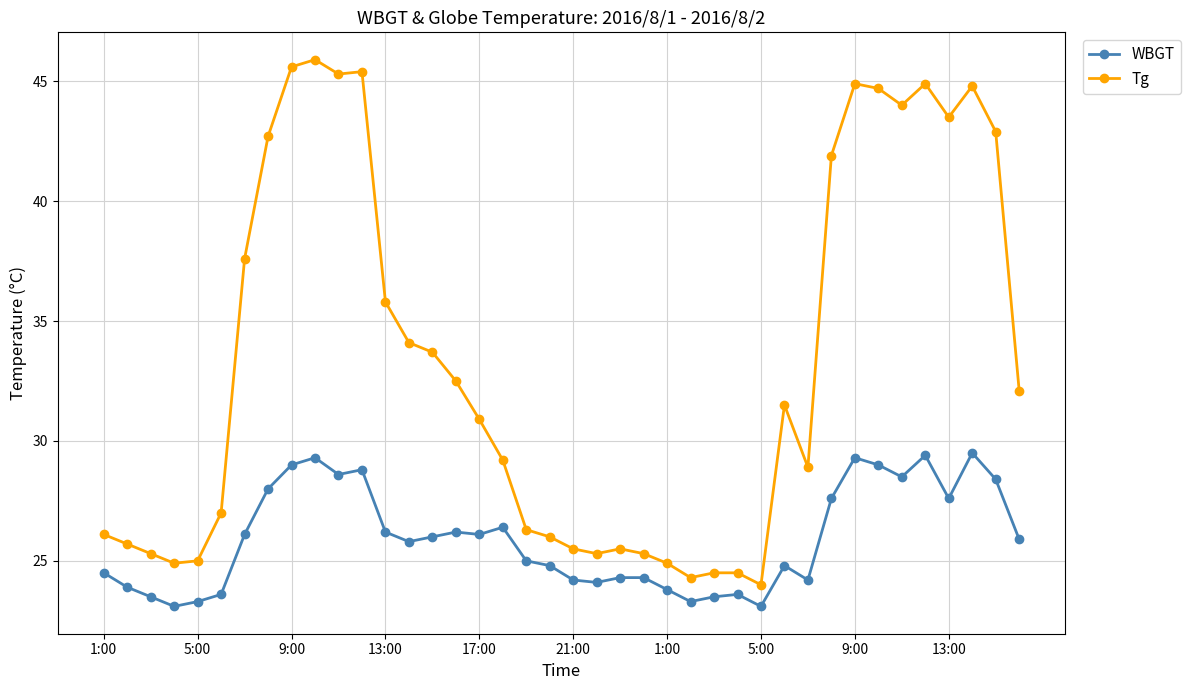

What is the greatest value displayed?

45.9